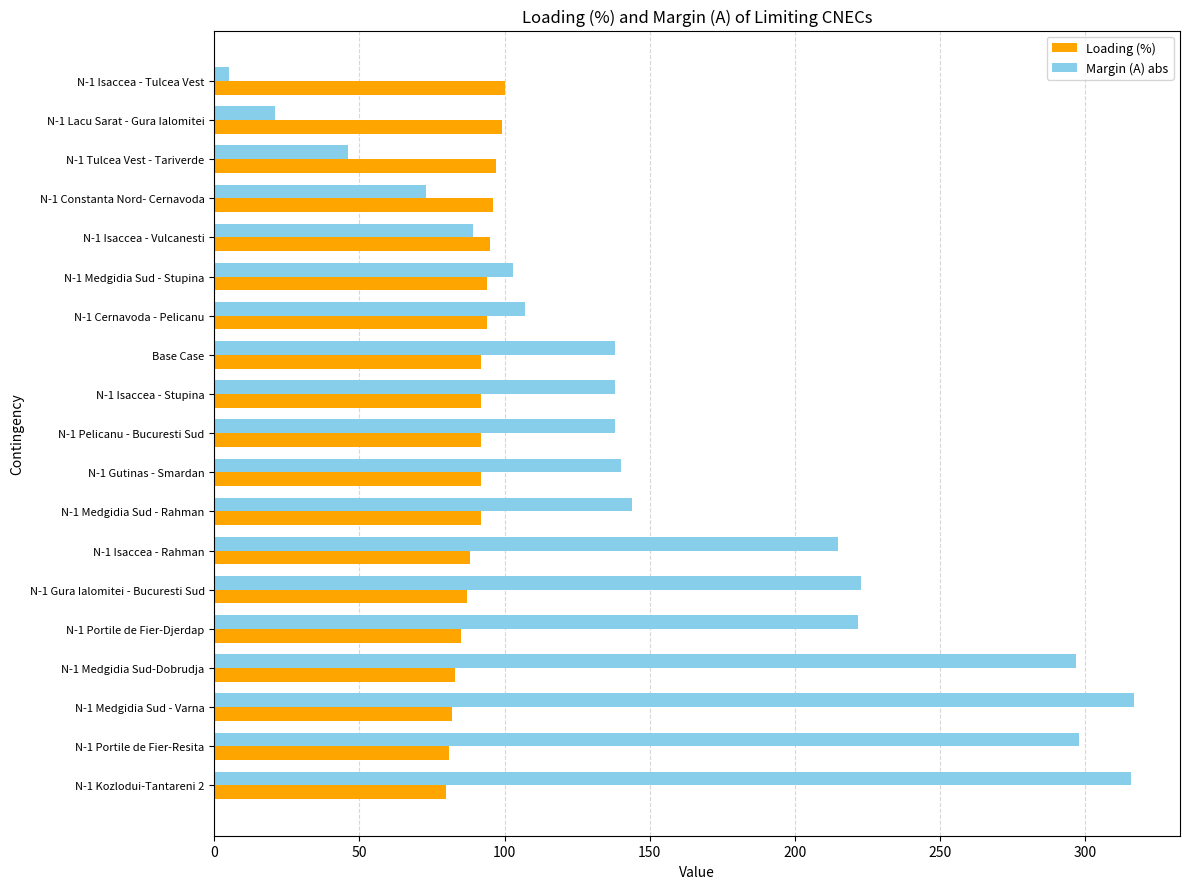

How many series are shown in this chart?

2